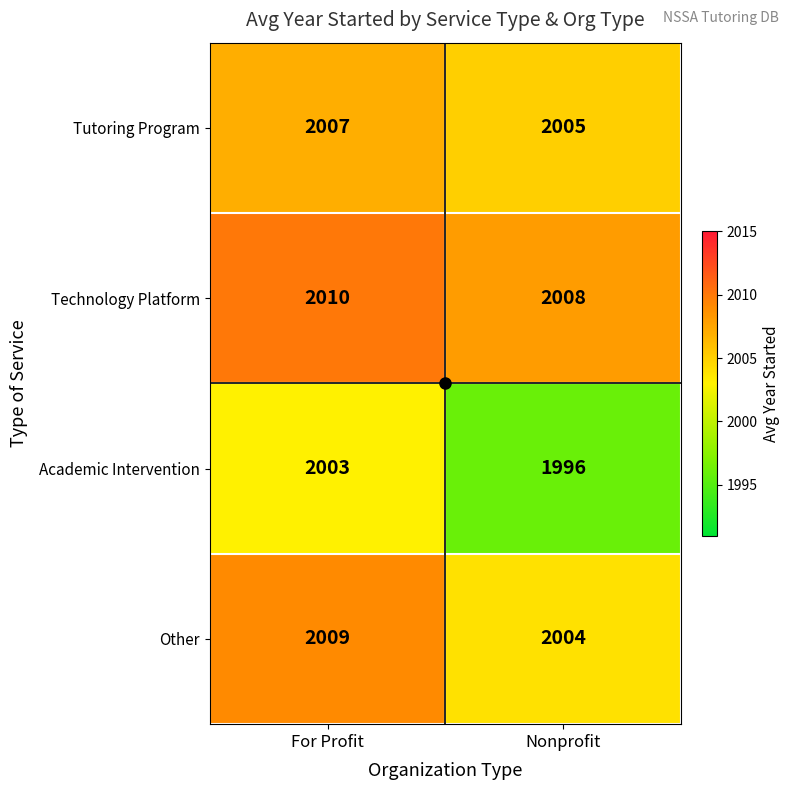

At which category is the sum across all series the highest?

For Profit